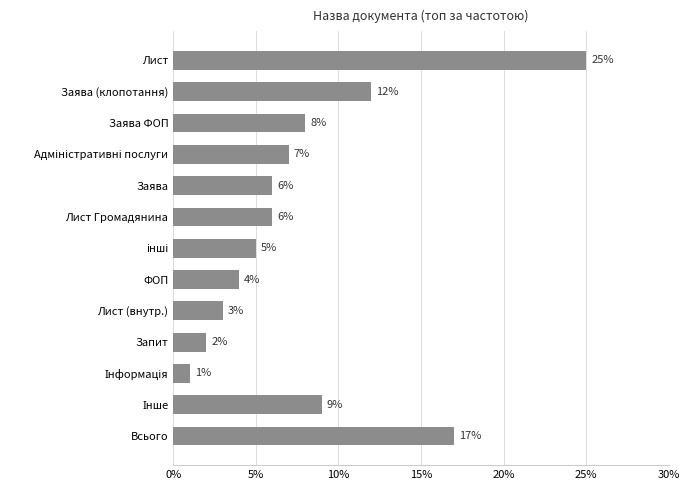

What is the change in value from ФОП to Заява ФОП?

+4